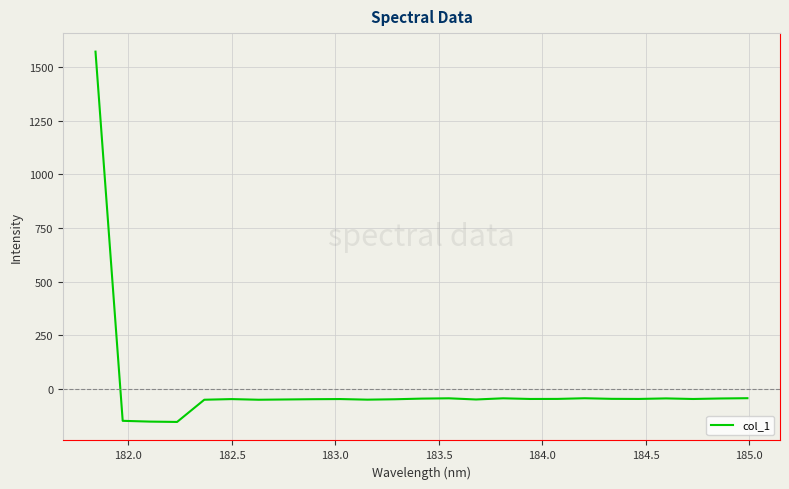

How many series are shown in this chart?

1